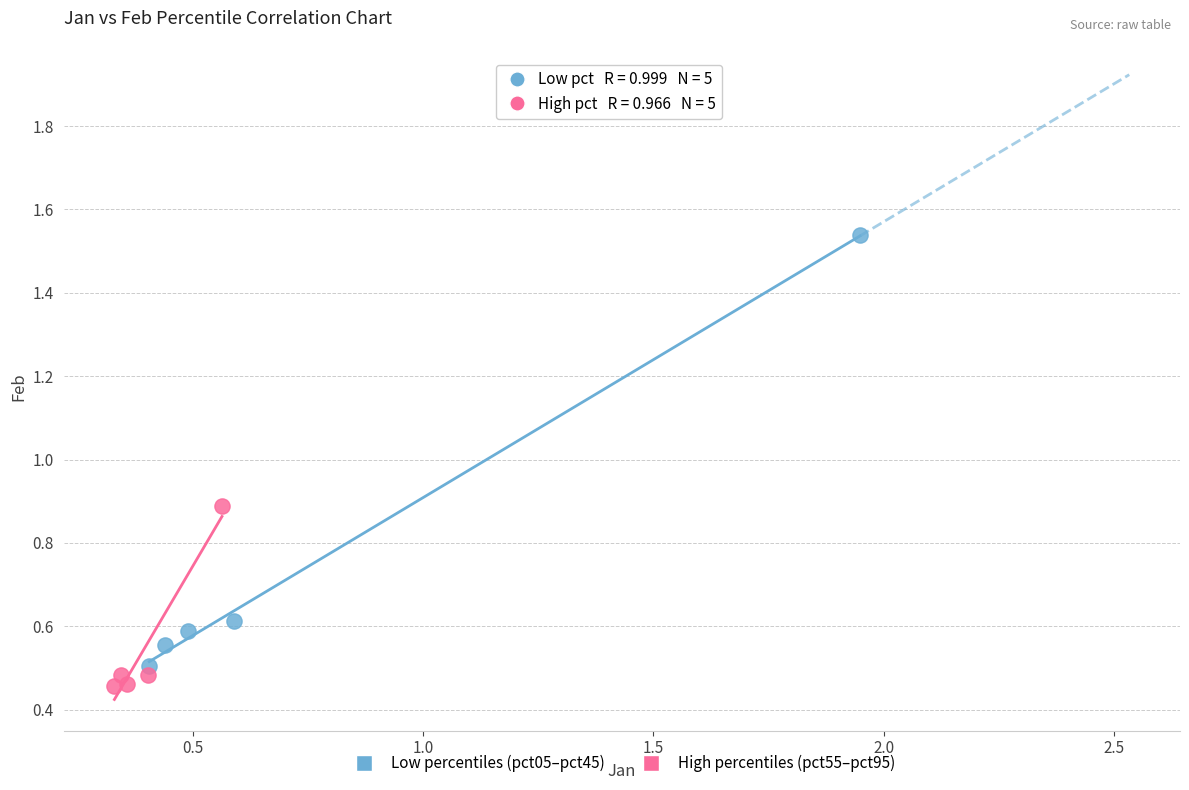

Which series reaches the maximum Y coordinate?

Low percentiles (pct05–pct45)